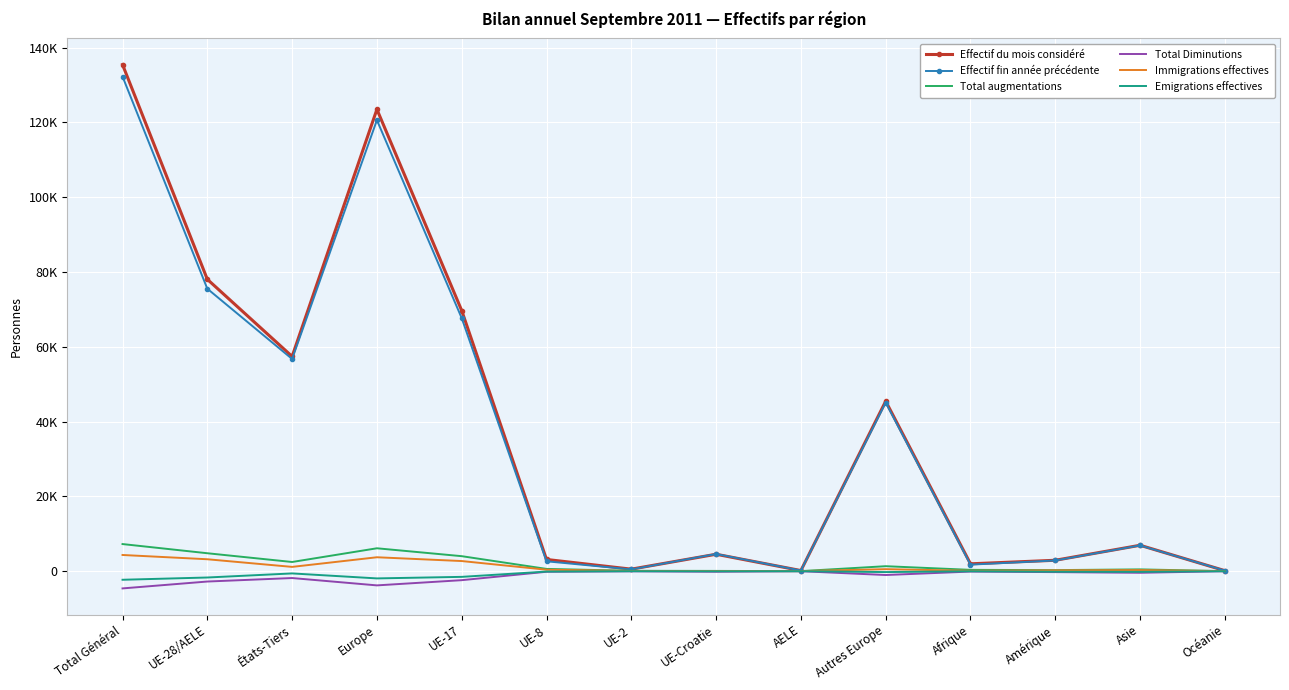

What position from the right is Total Général?

14